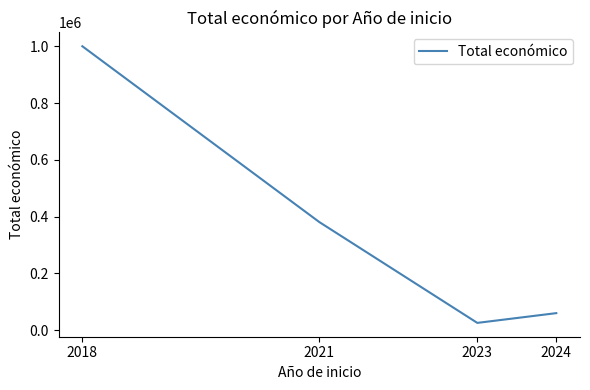

What is the maximum value shown in the chart?

999992